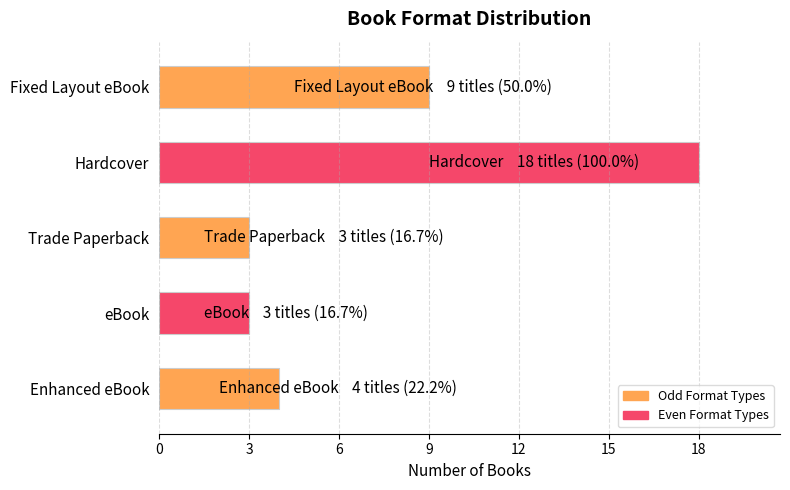

Reading top to bottom, transcribe all the data shown in this chart.

9	18	3	3	4